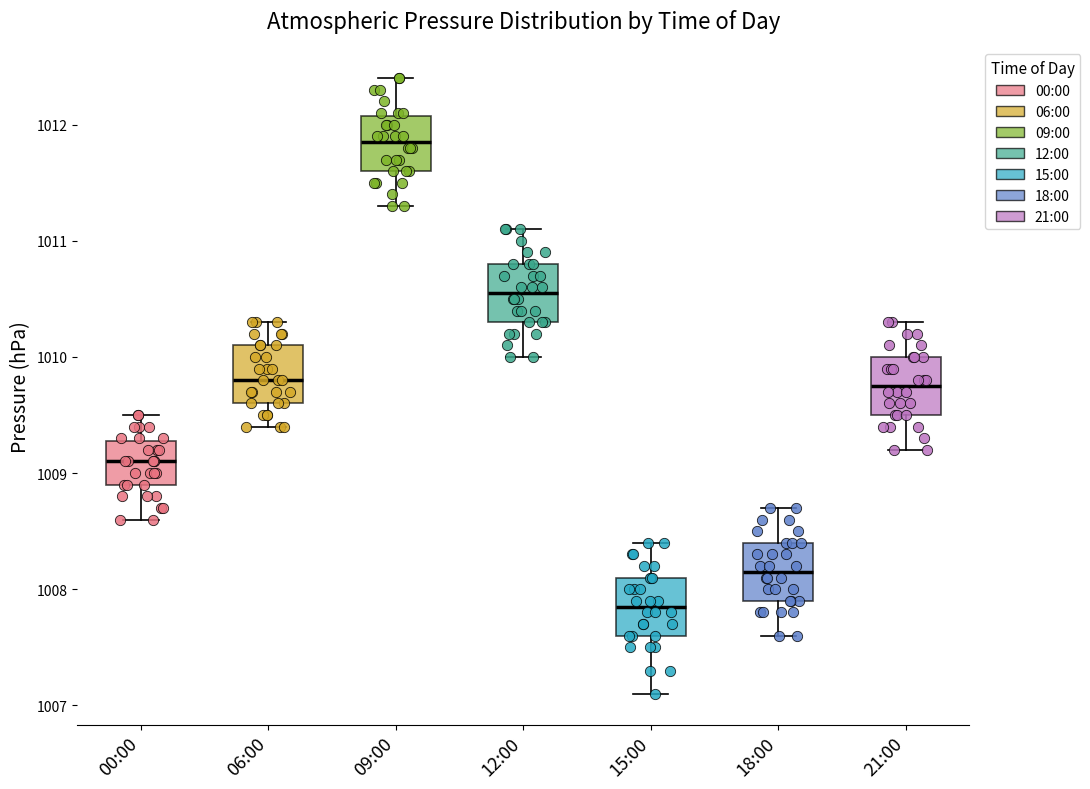

Which box's median line is the highest?

09:00